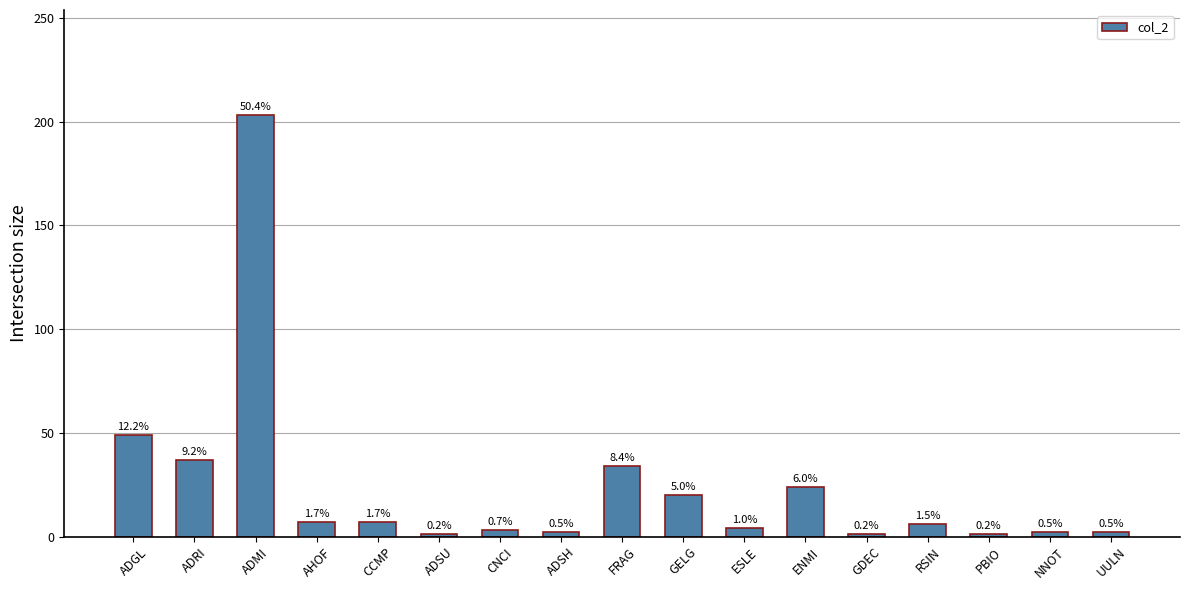

What is the label of the 3rd bar from the right?

PBIO